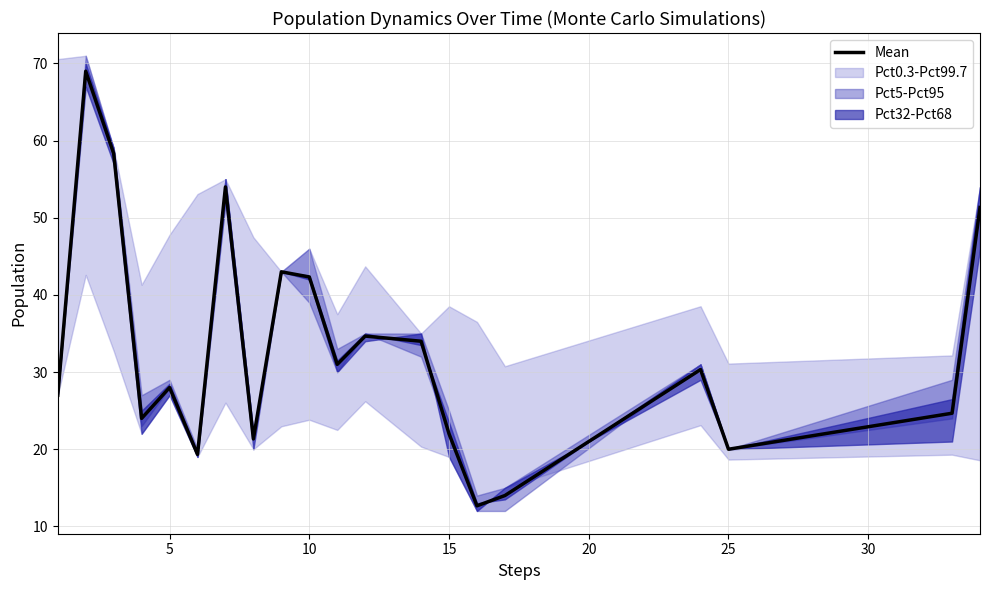

The value of Mean at 15 is 11.2. True or false?

False